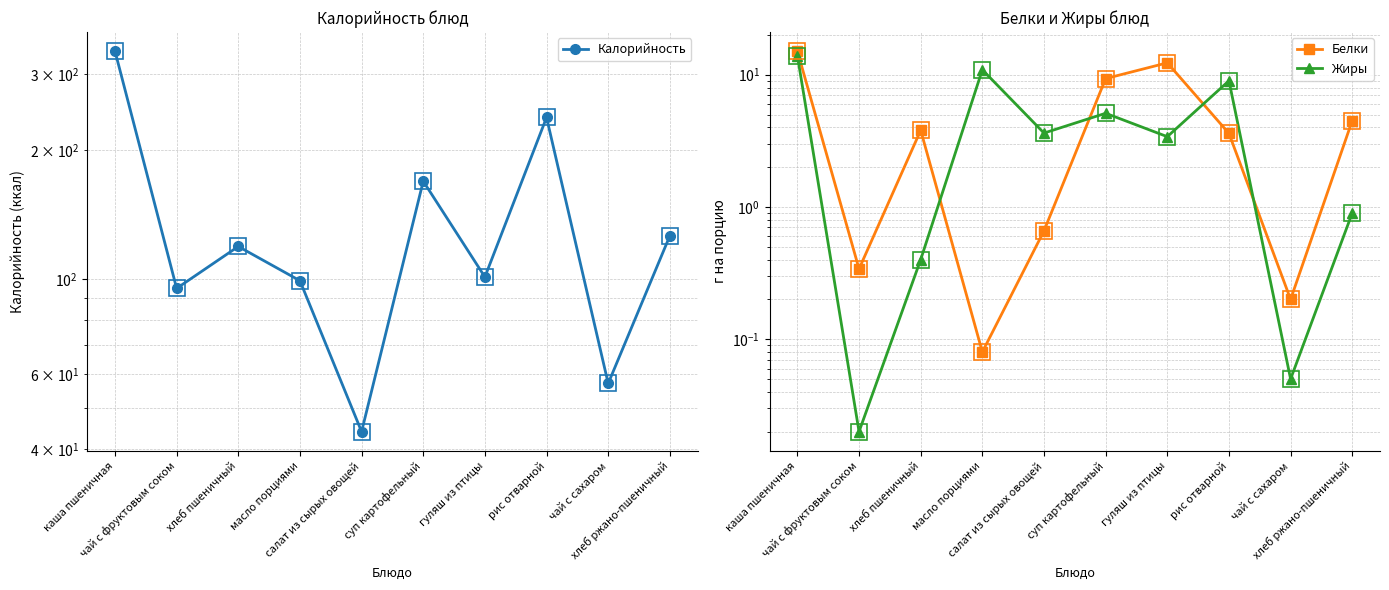

At хлеб пшеничный, list the series in order from largest to smallest.

Калорийность, Белки, Жиры